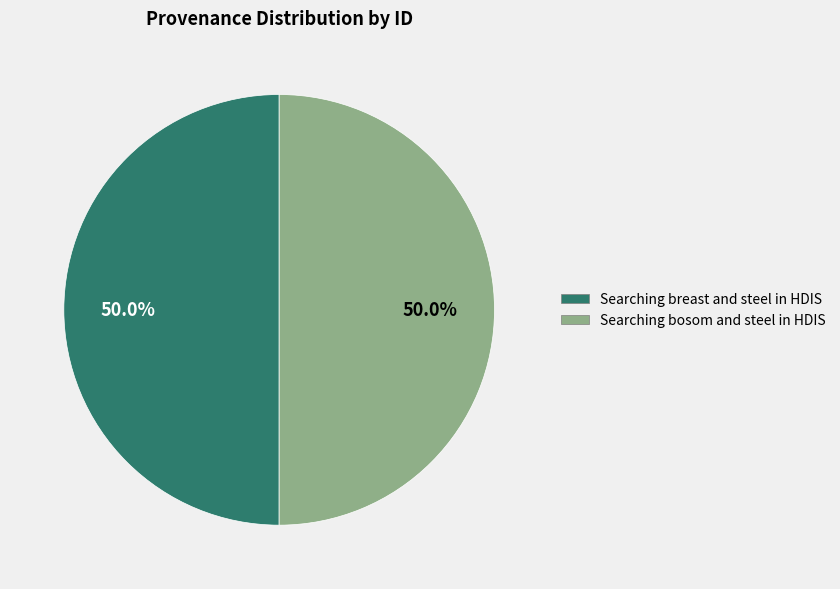

Do Searching breast and steel in HDIS and Searching bosom and steel in HDIS together represent more than half of the pie?

Yes